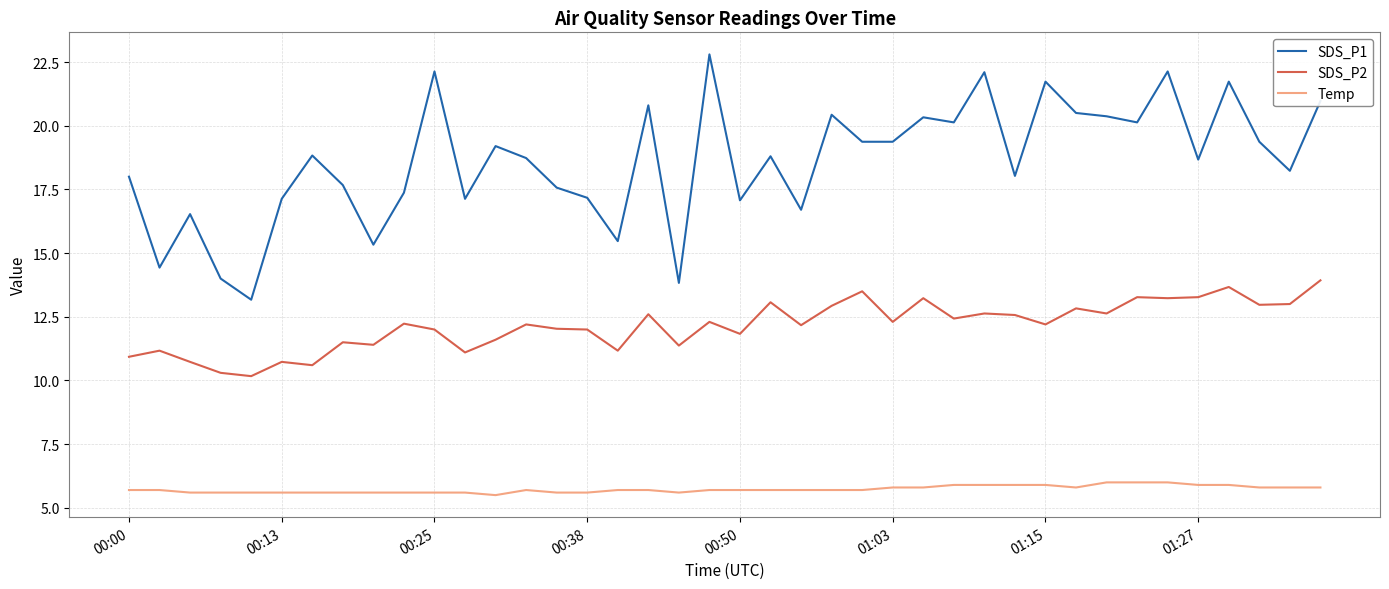

Which series has the largest range (max minus min)?

SDS_P1